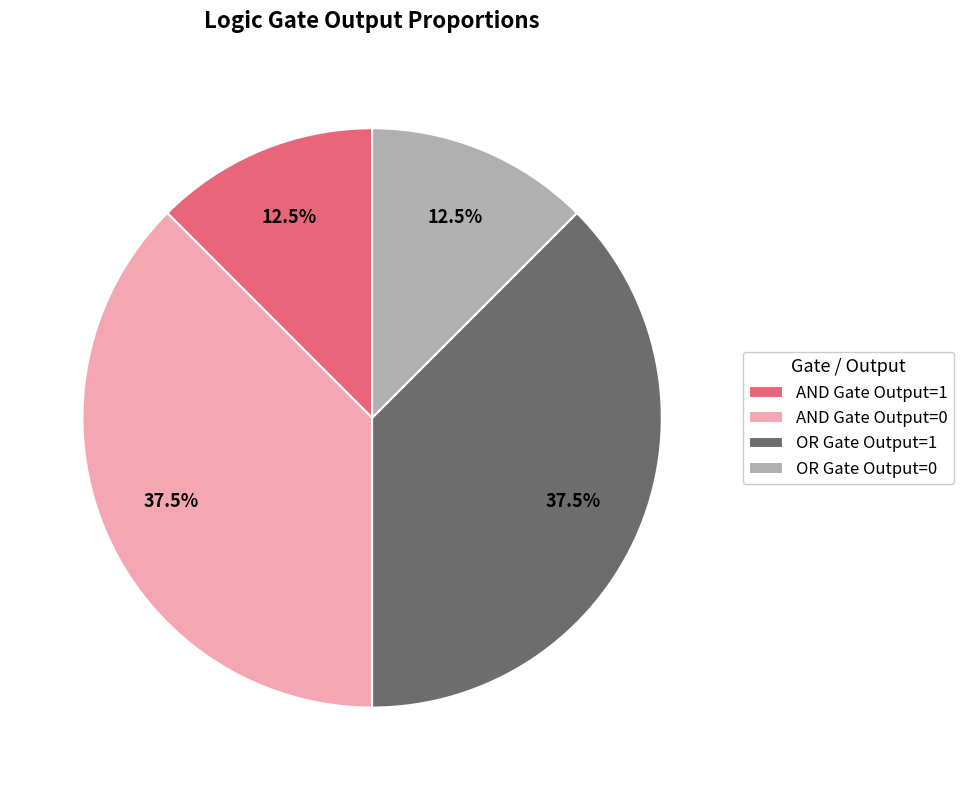

How many slices are in this pie chart?

4